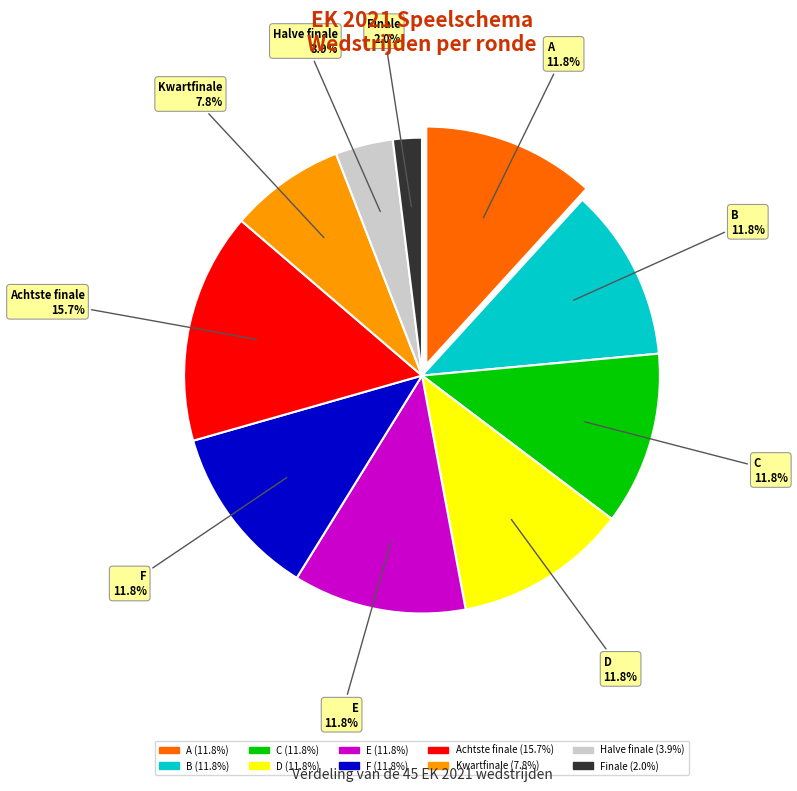

Does any single category account for the majority?

No